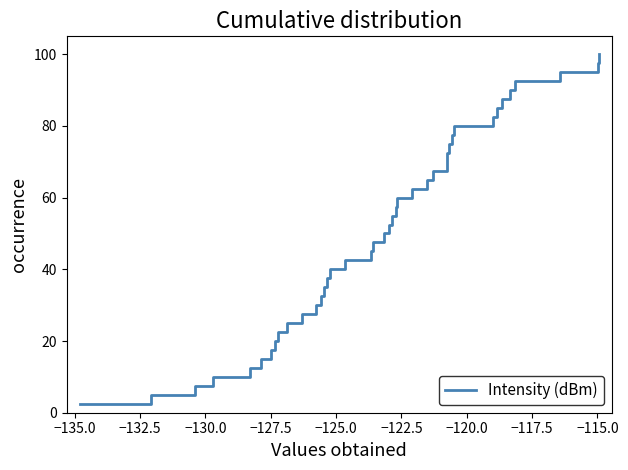

What is the difference between the maximum and minimum values?

97.5